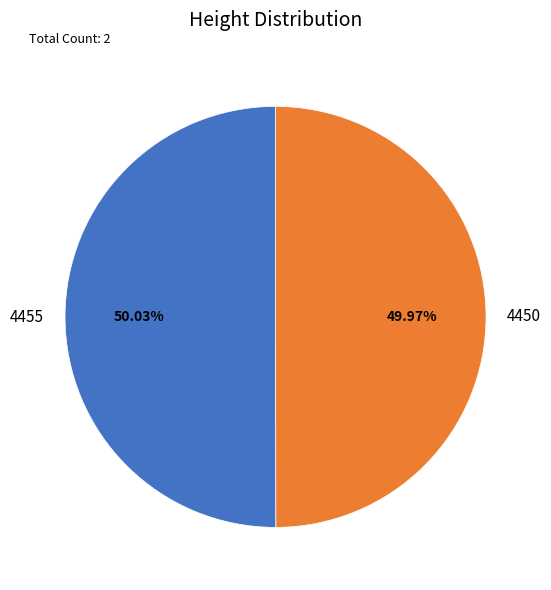

Is there a majority slice in this chart?

Yes